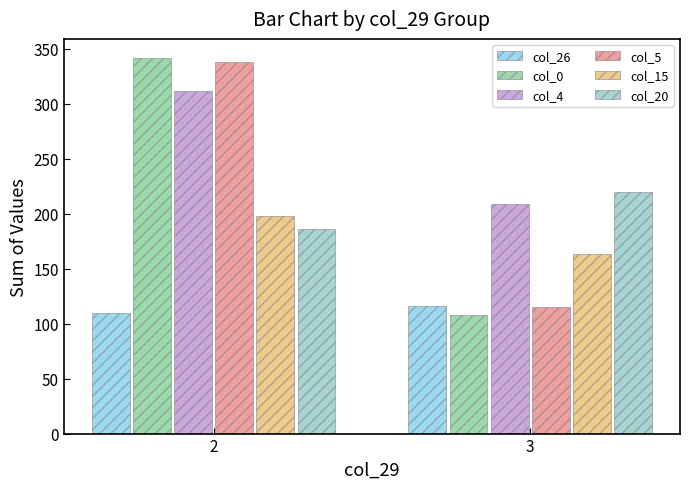

Reading left to right, what are all the values shown in this chart?

col_26: 110	116
col_0: 342	108
col_4: 312	209
col_5: 338	115
col_15: 198	163
col_20: 186	220